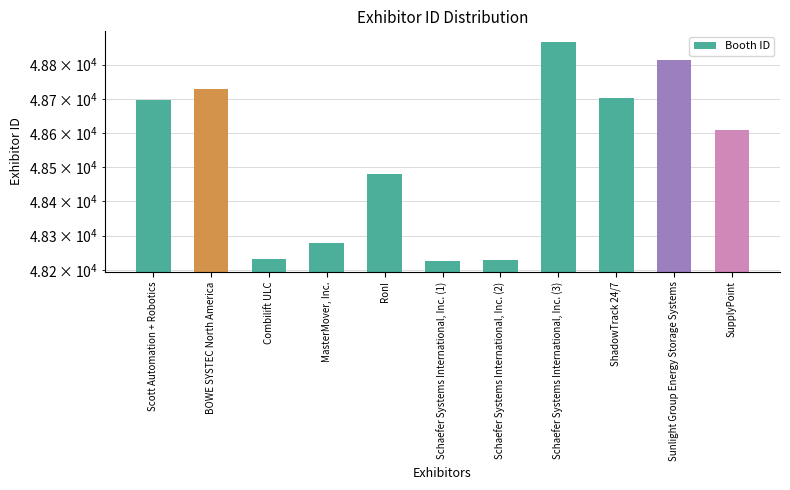

Is it true that the value at RonI is 32850?

False